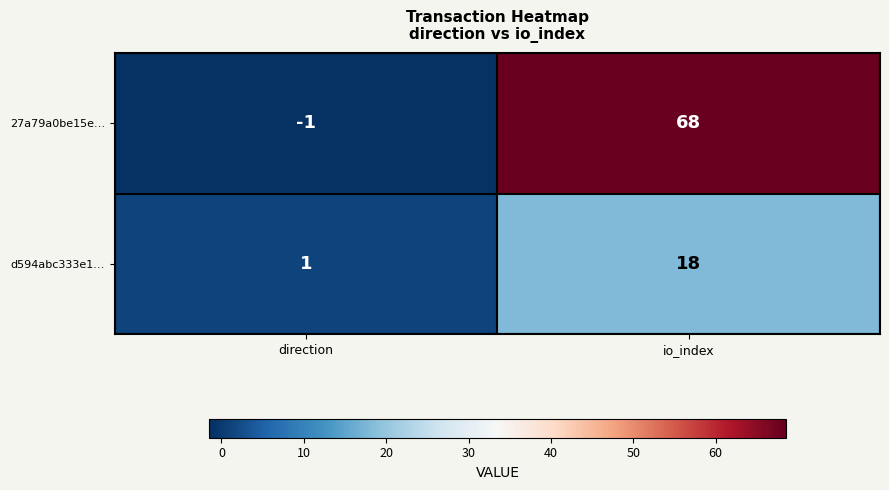

List the series in order of their overall mean, lowest first.

d594abc333e1…, 27a79a0be15e…